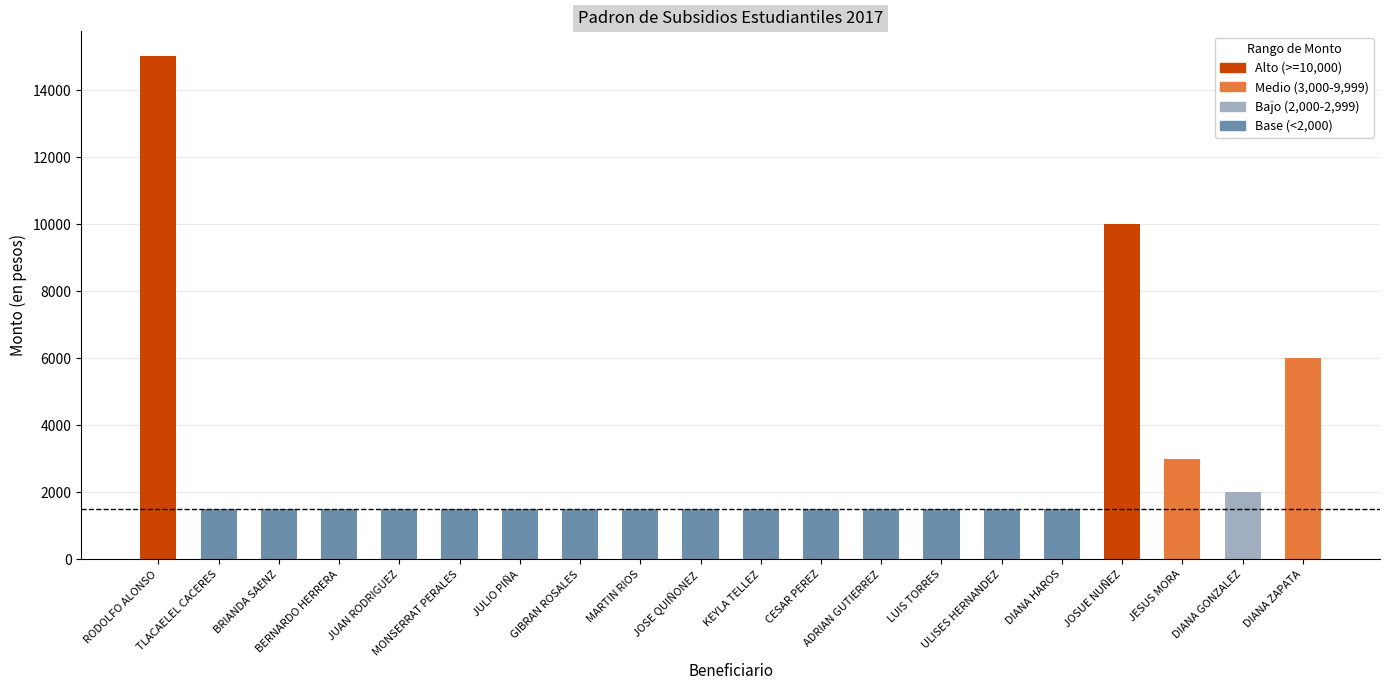

What is the label of the 17th bar from the right?

BERNARDO HERRERA